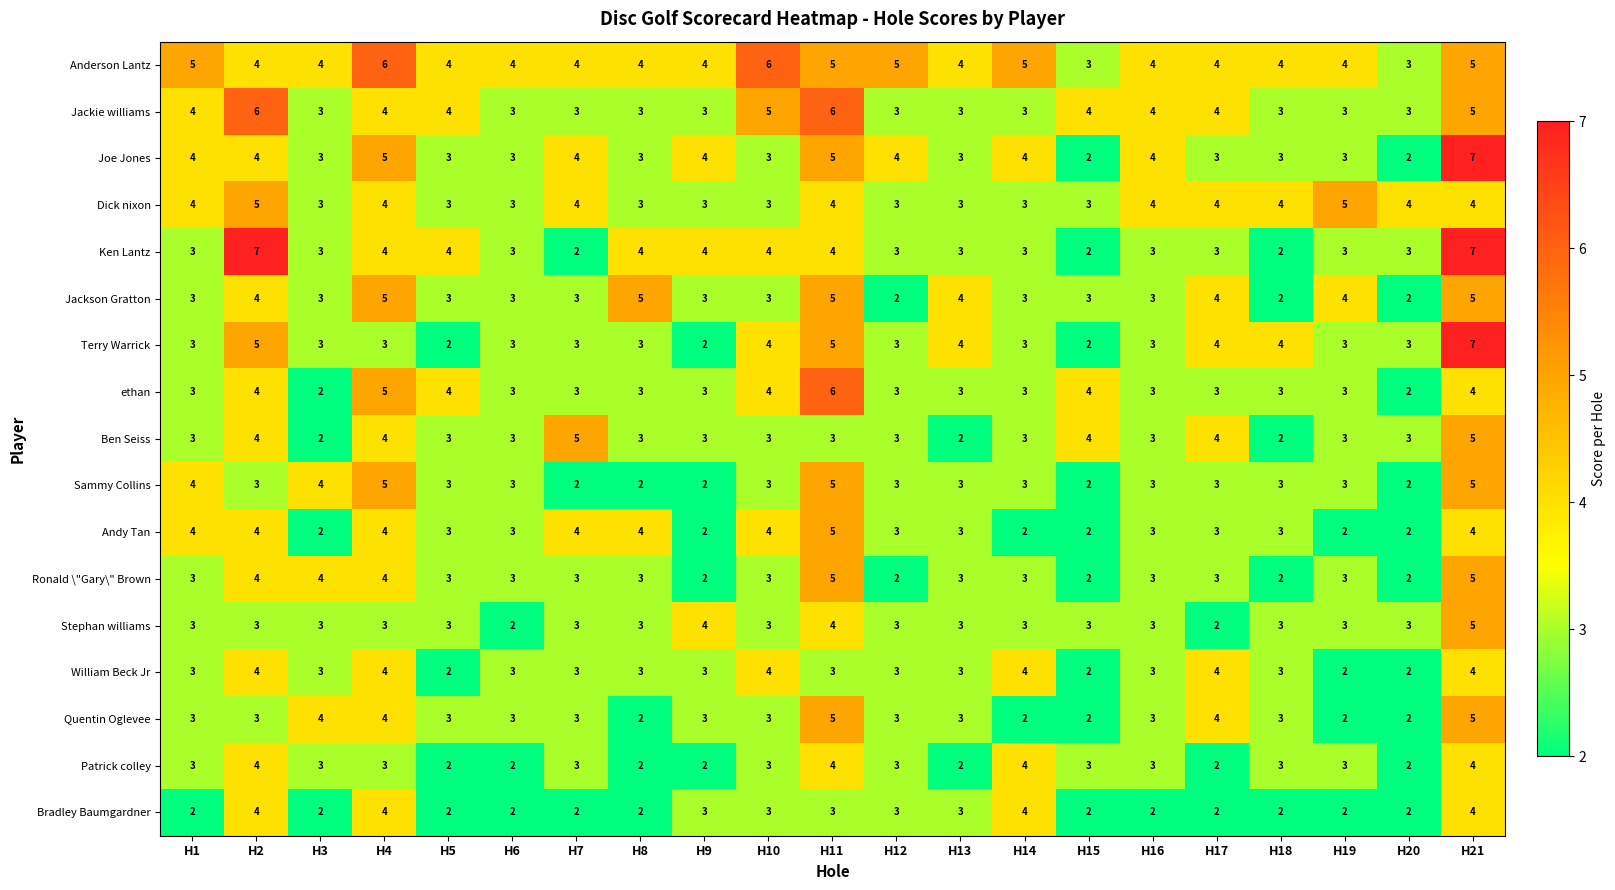

How many Jackson Gratton values are between 3 and 4?

14